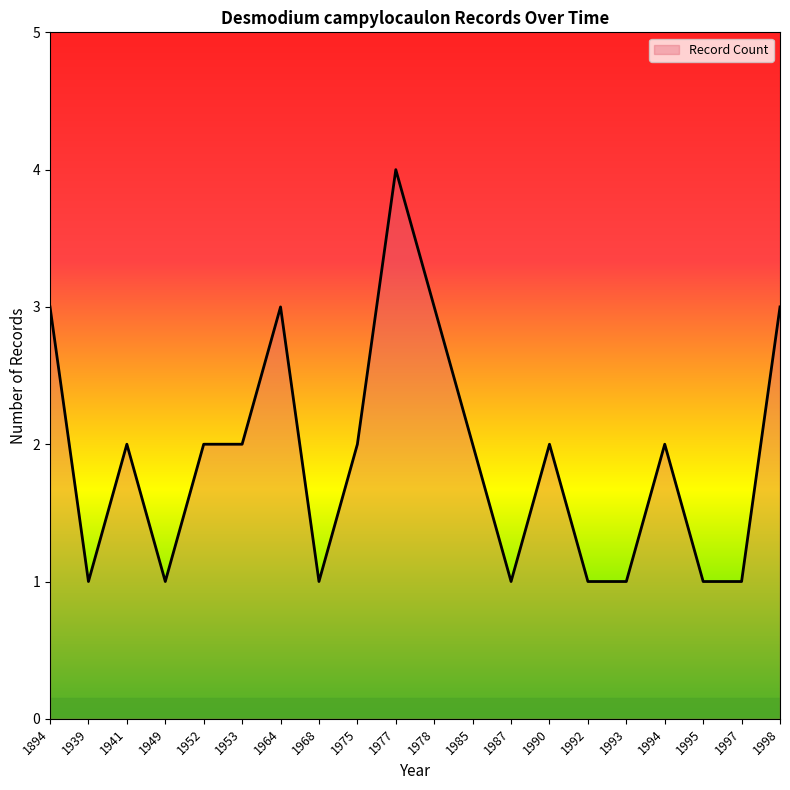

Does the chart have visible grid lines?

No